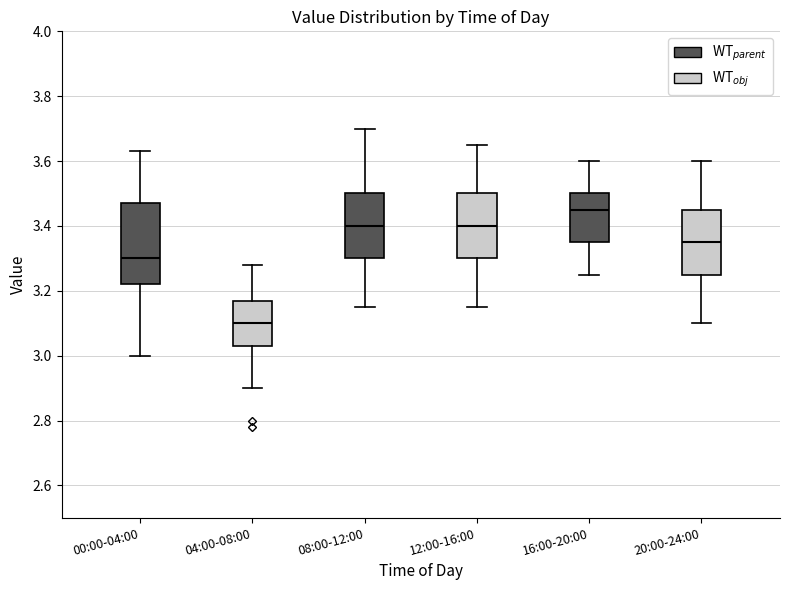

Which box is the tallest, from its lower edge to its upper edge?

00:00-04:00